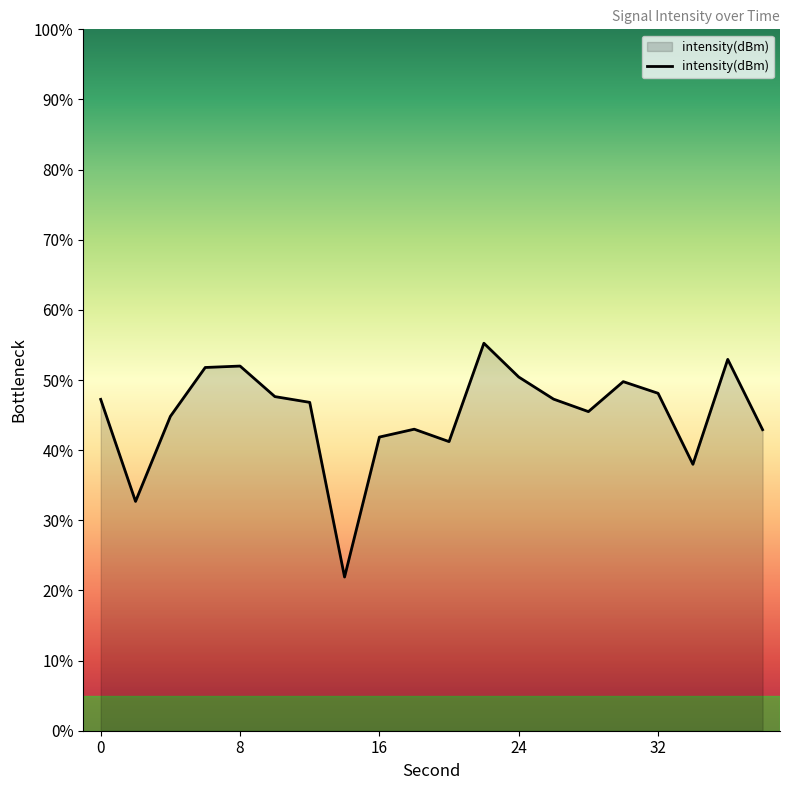

What is the minimum value shown in the chart?

21.9